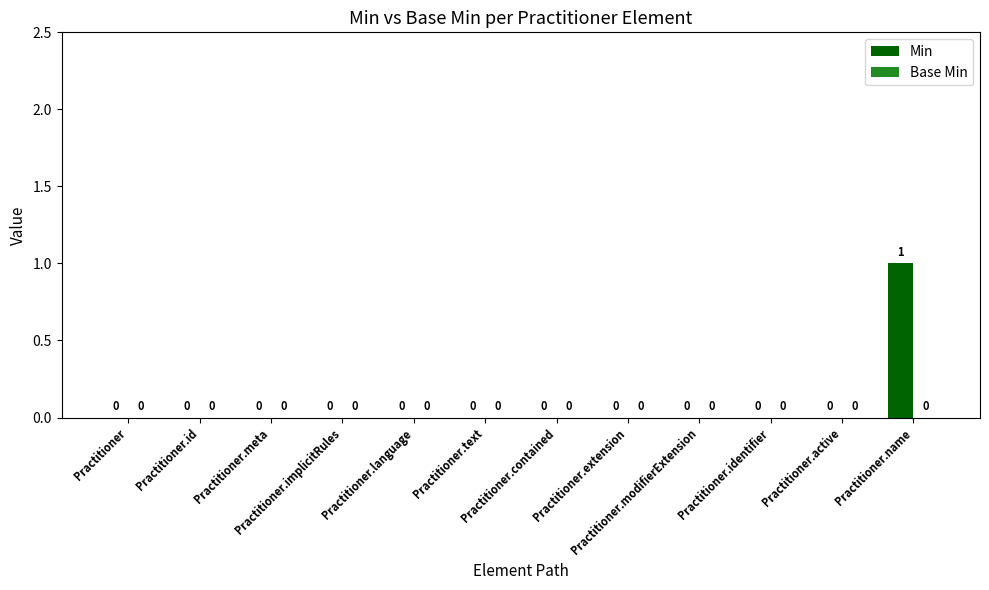

How many values are between 0 and 1?

12